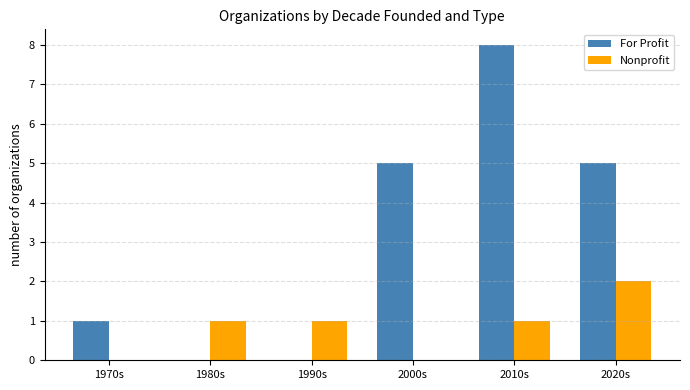

Are the bars grouped side by side (vs. stacked)?

Yes